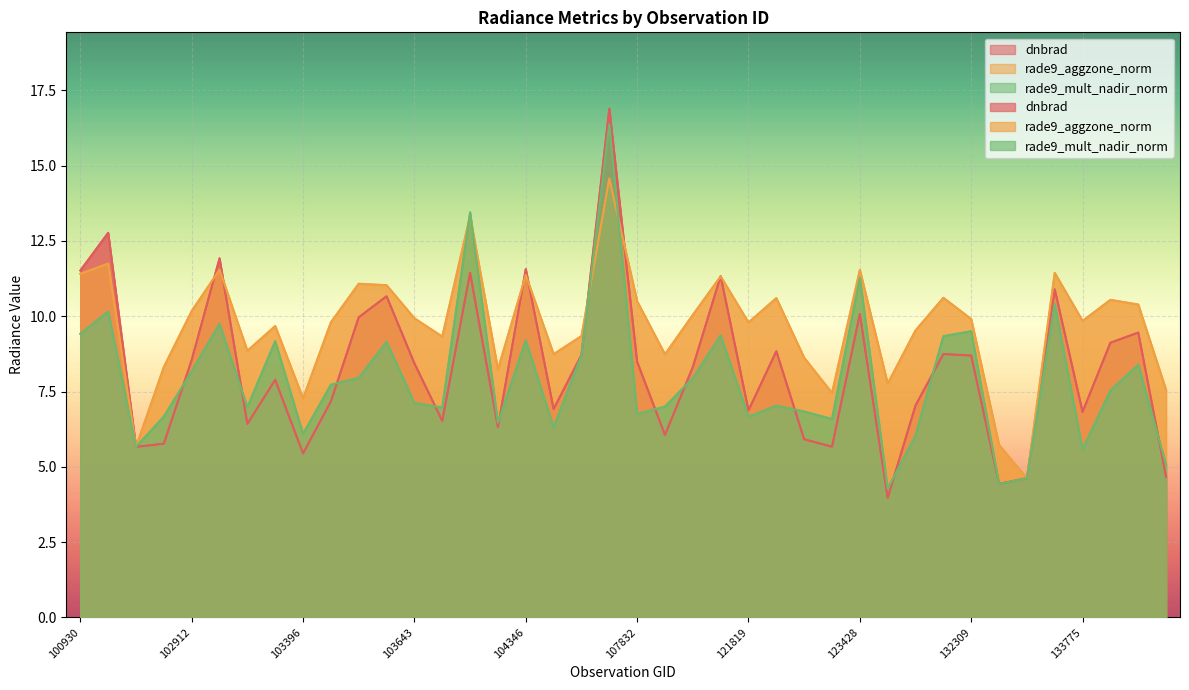

Which series has the largest range (max minus min)?

dnbrad